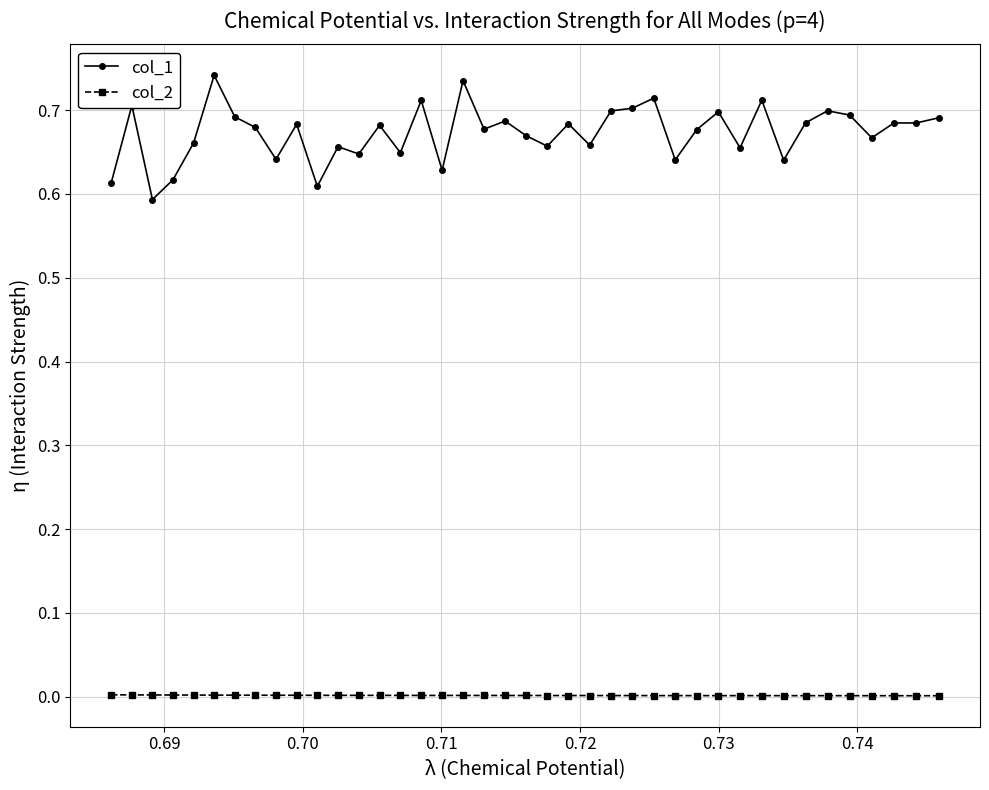

True or false: col_2 has more than 2 points higher than both neighbors.

True